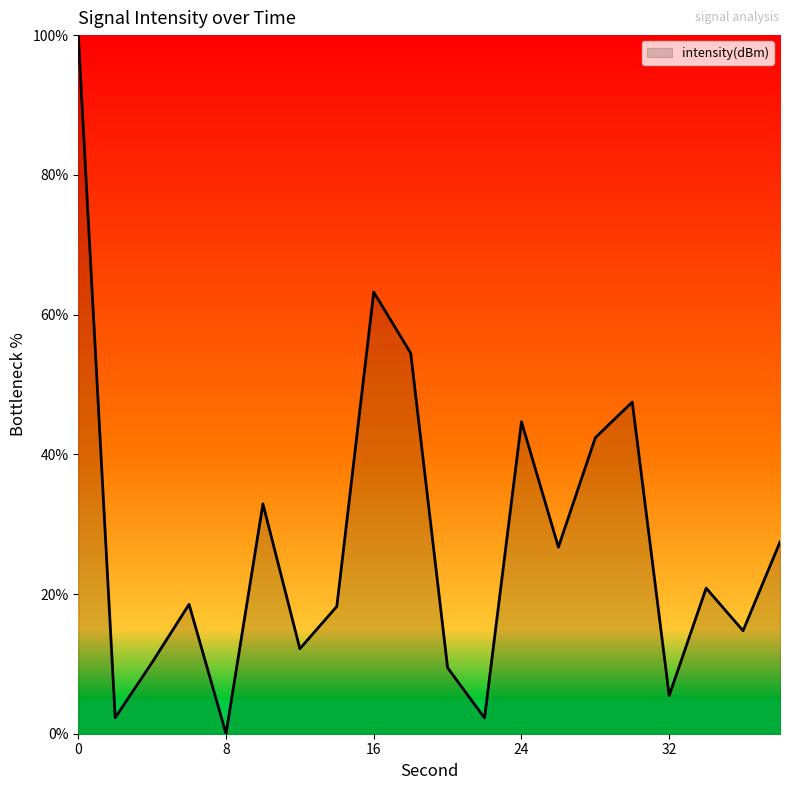

How many lines are shown in the chart?

1